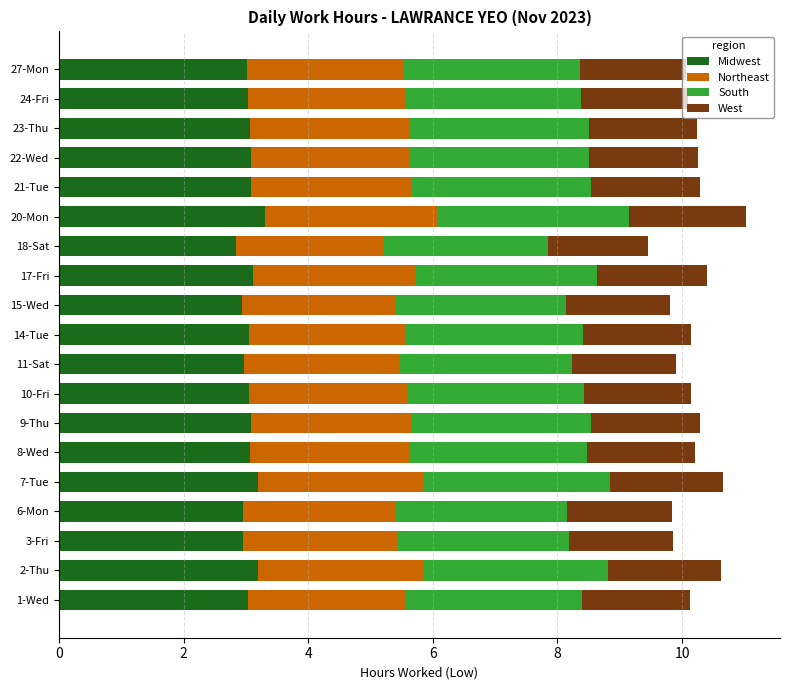

What is the total value across all series at 7-Tue?

10.7